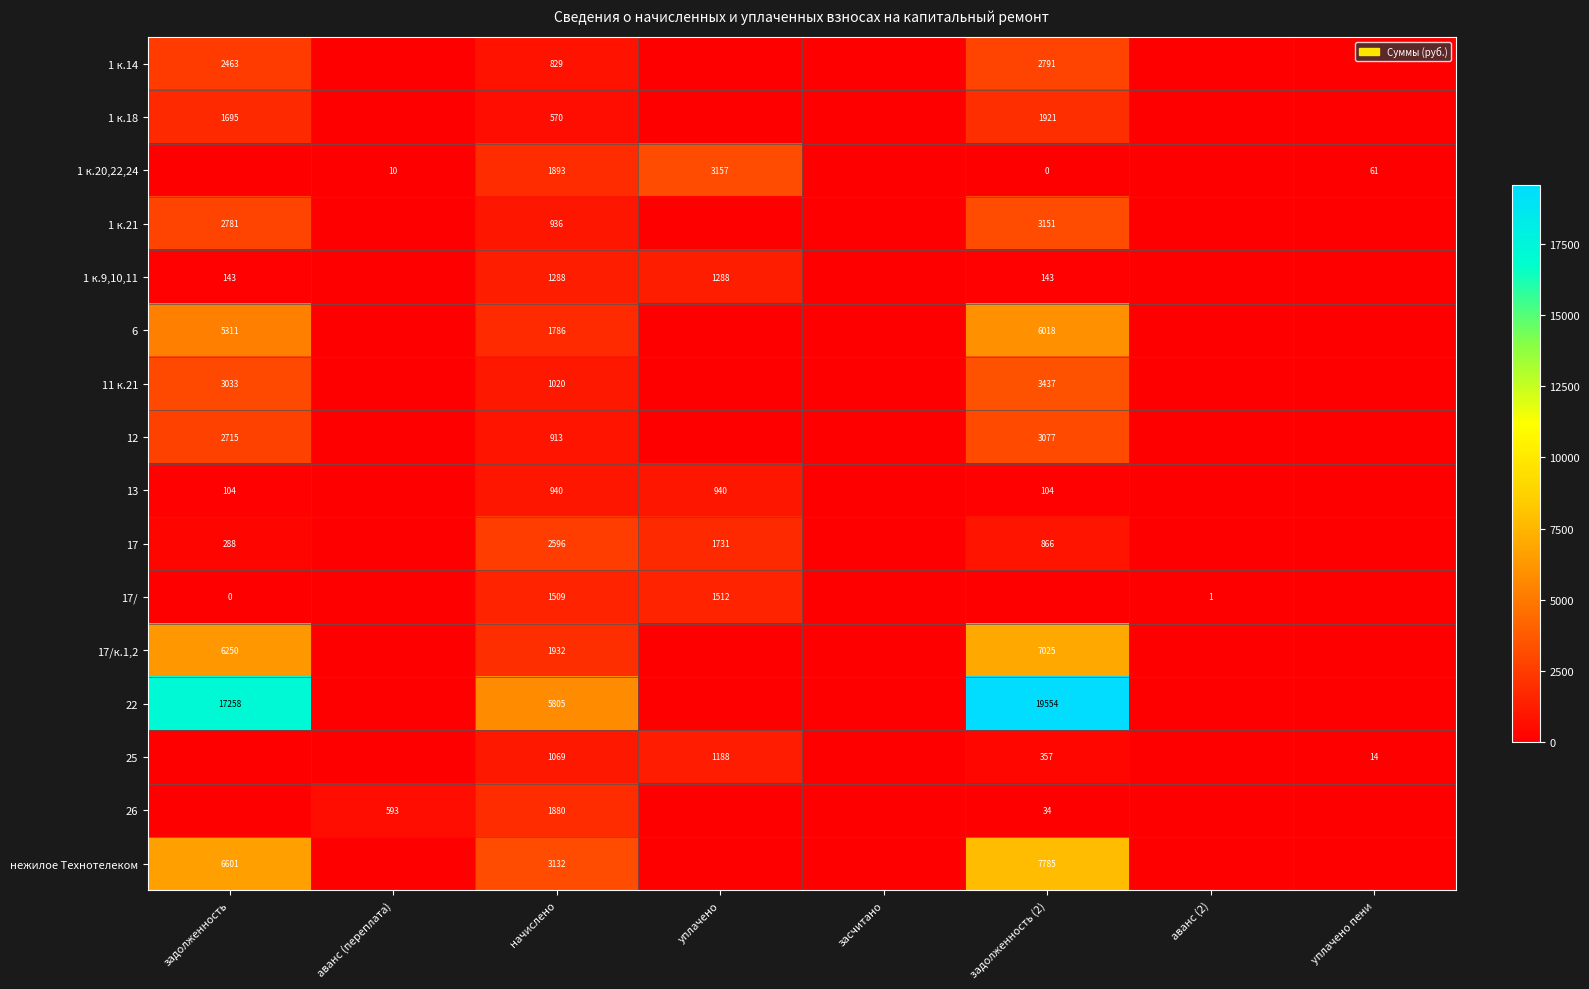

How many data points does each series have?

8